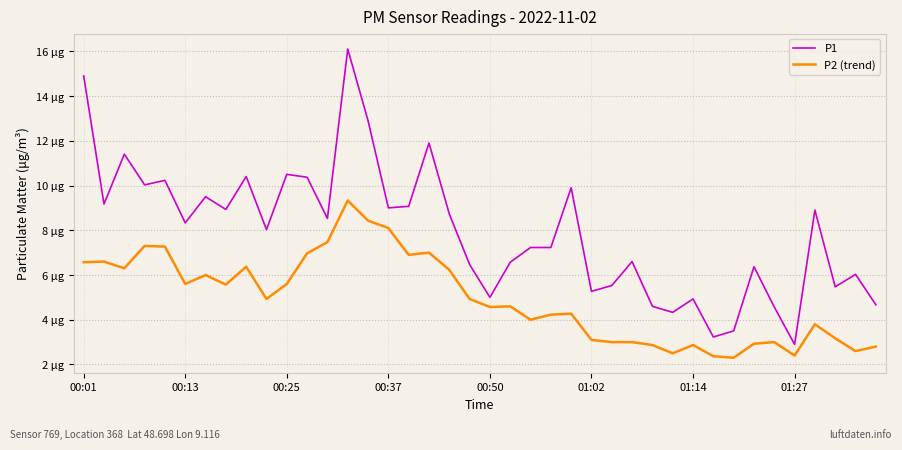

What is the value of the P1 point at the 13th from the left?

8.5